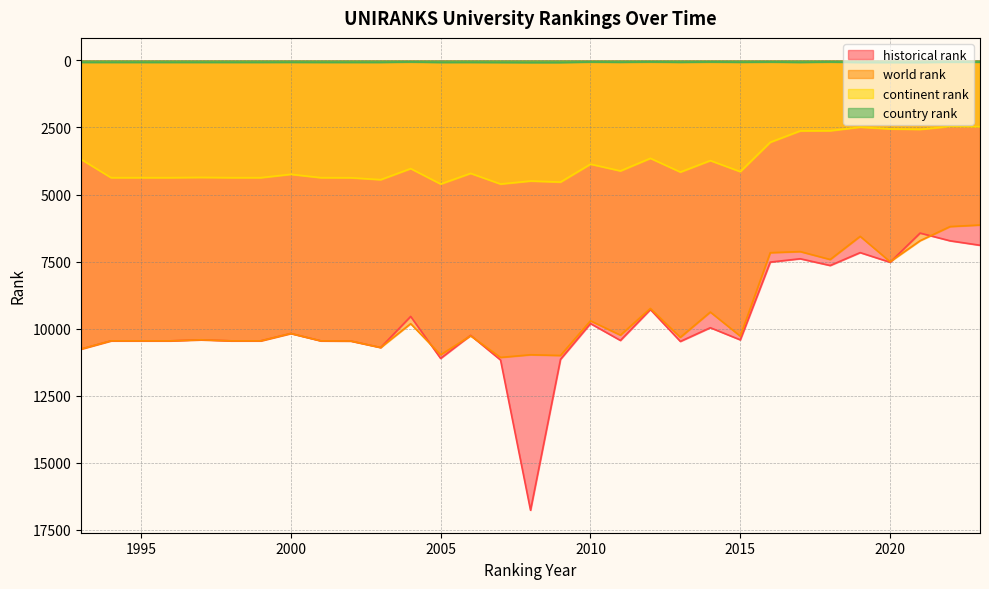

At which label does world rank reach its peak?

2007